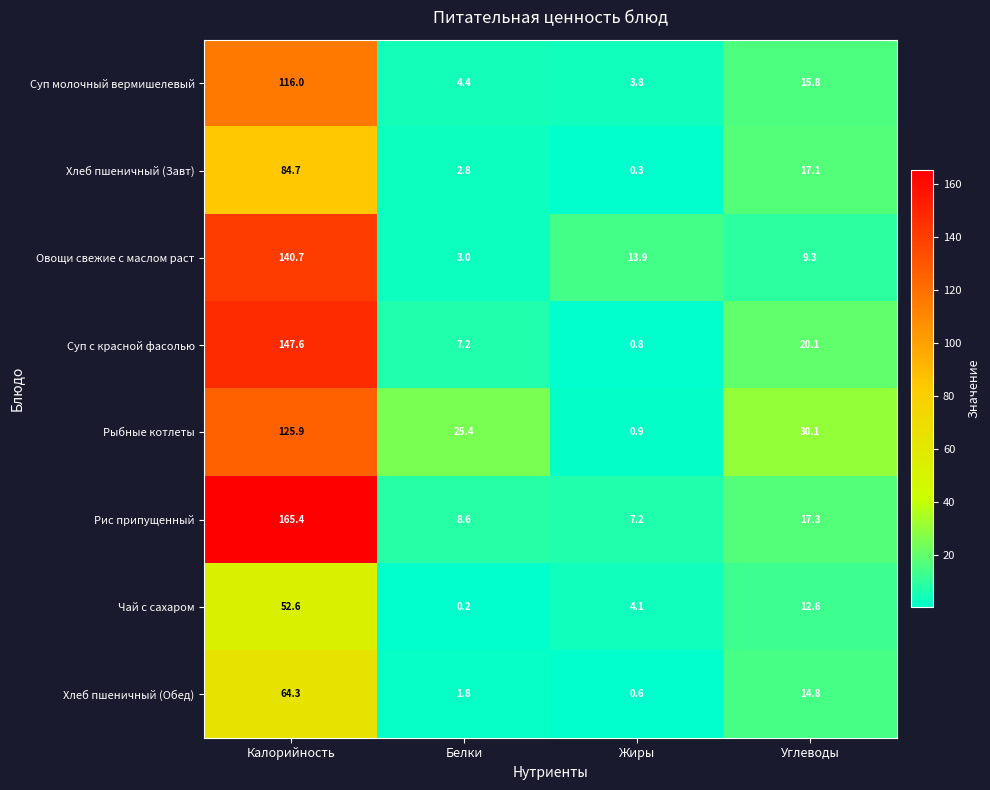

The Суп с красной фасолью series shows 1.4 at Жиры. True or false?

False